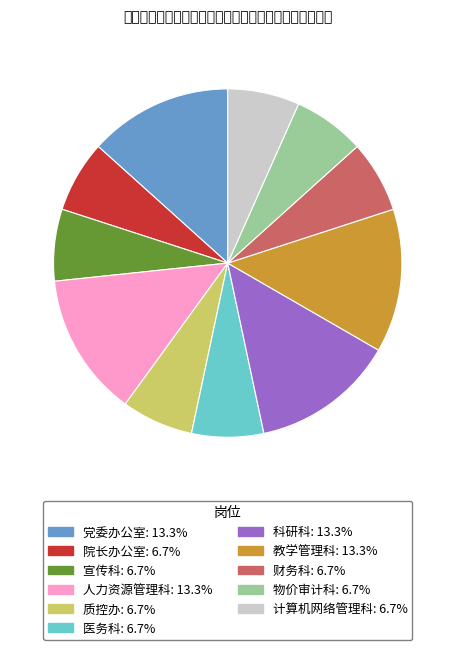

Is there a majority slice in this chart?

No